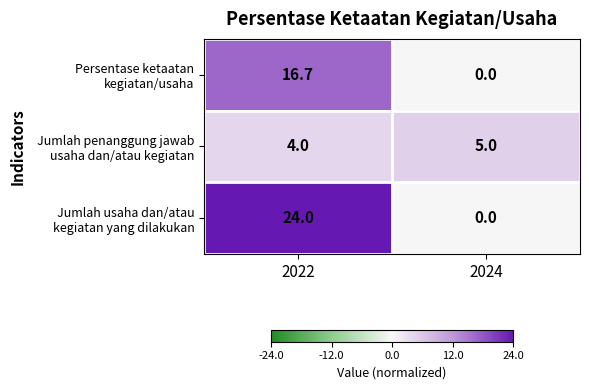

What is the greatest value displayed?

24.0